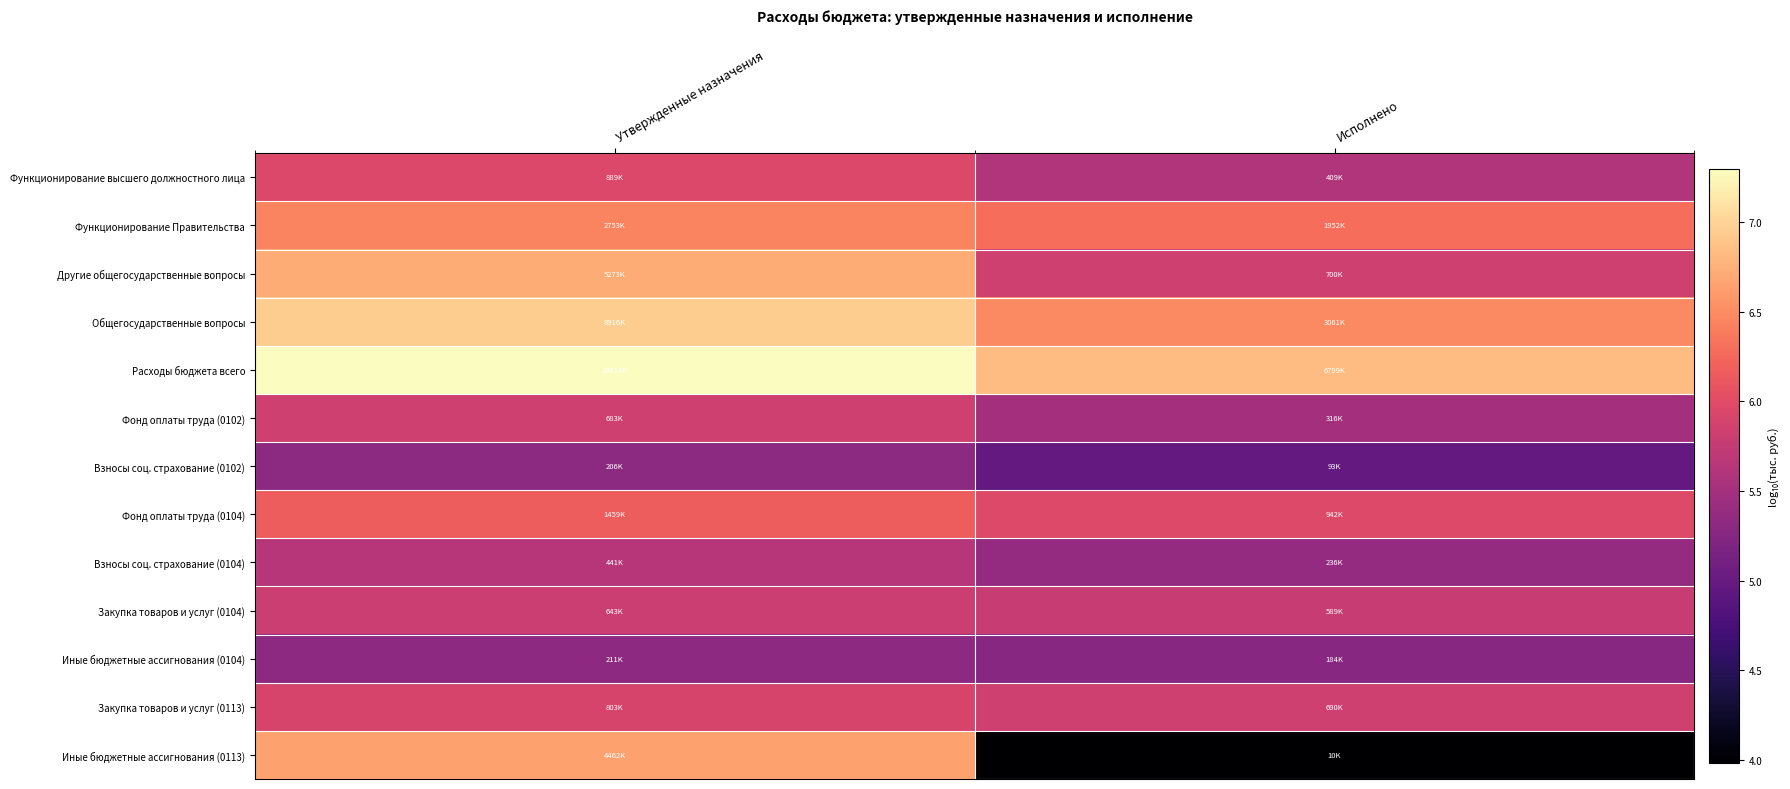

Rank the series by their maximum value, from lowest to highest.

Взносы соц. страхование (0102), Иные бюджетные ассигнования (0104), Взносы соц. страхование (0104), Закупка товаров и услуг (0104), Фонд оплаты труда (0102), Закупка товаров и услуг (0113), Функционирование высшего должностного лица, Фонд оплаты труда (0104), Функционирование Правительства, Иные бюджетные ассигнования (0113), Другие общегосударственные вопросы, Общегосударственные вопросы, Расходы бюджета всего